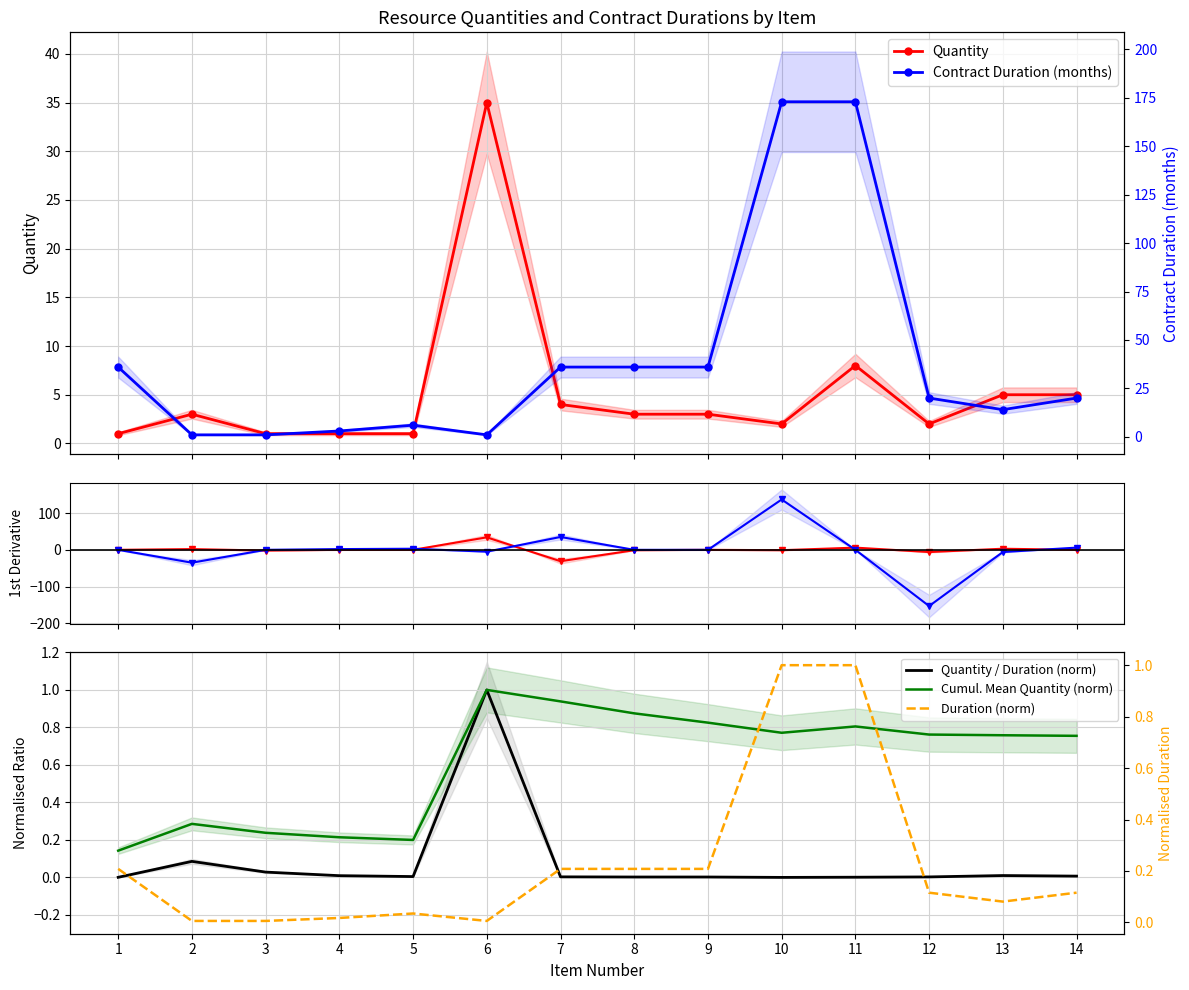

What are all the series names shown in the legend?

Quantity, Contract Duration (months), Quantity / Duration (norm), Cumul. Mean Quantity (norm), Duration (norm)